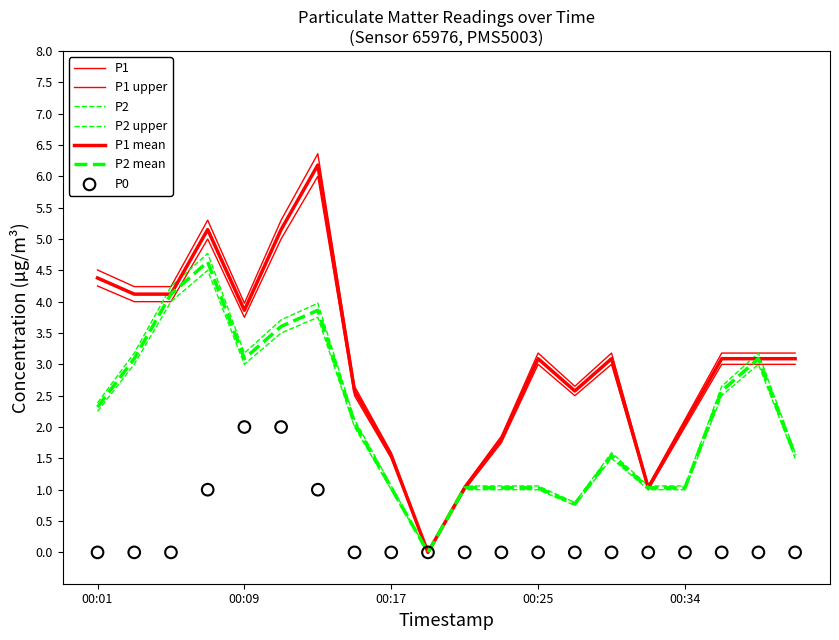

At how many categories does at least one series exceed 2?

15